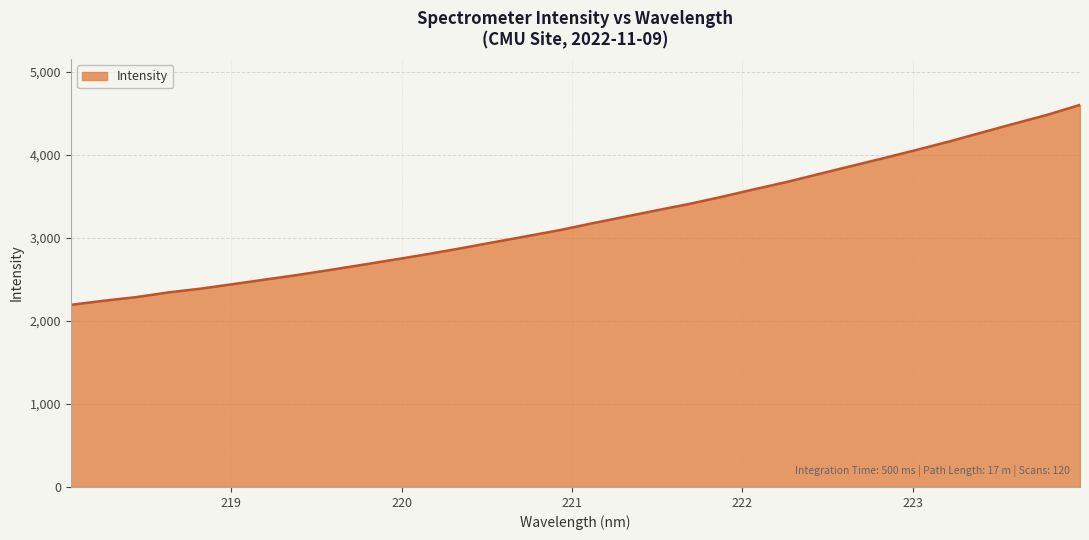

What is the difference between the maximum and minimum values?

2408.3